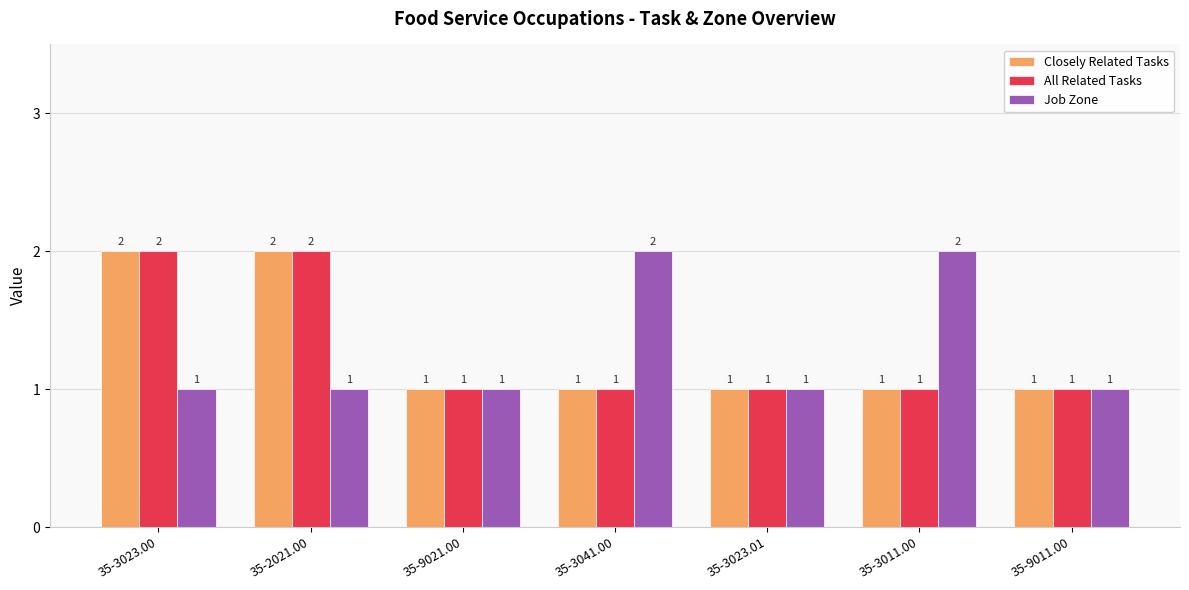

What is the sum of the All Related Tasks values at 35-3011.00 and 35-3023.00?

3